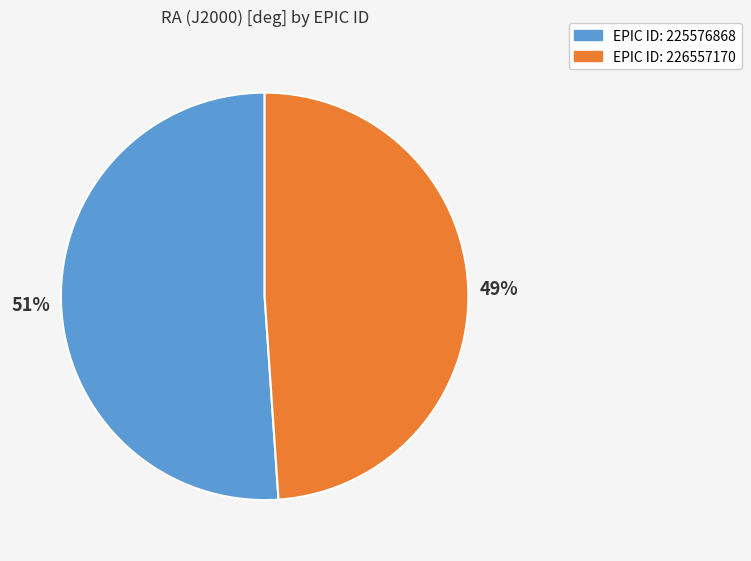

How many slices are in this pie chart?

2